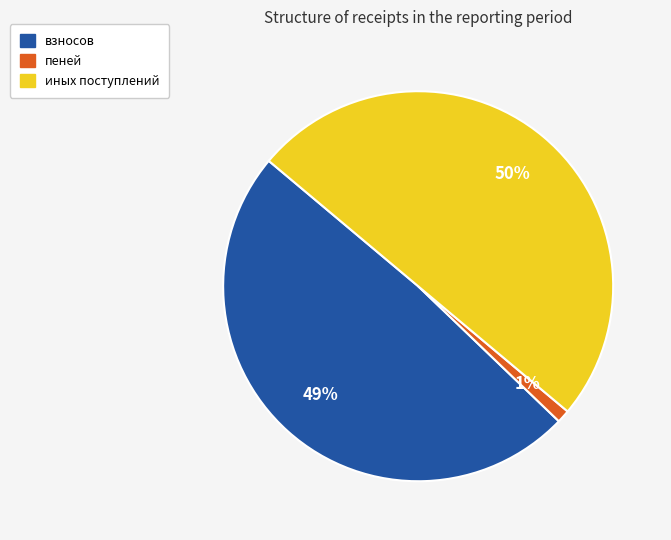

To the nearest percent, what is the difference between the largest and smallest slice percentages?

49%